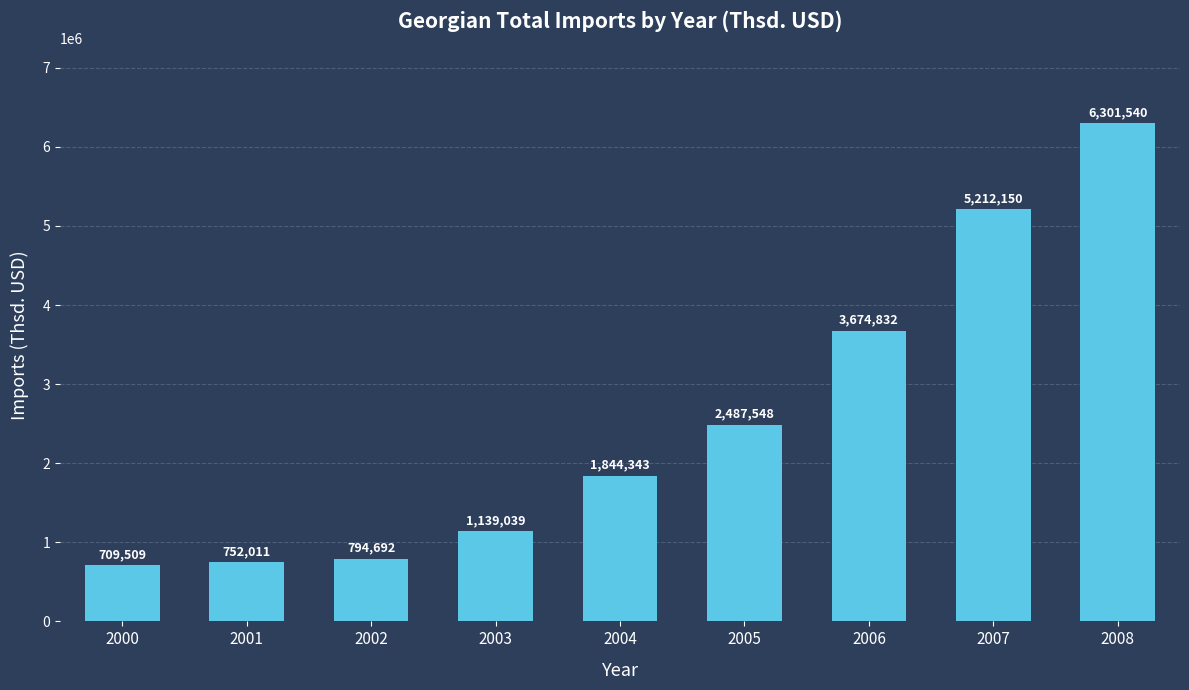

What is the change in value from 2005 to 2006?

+1187284.1